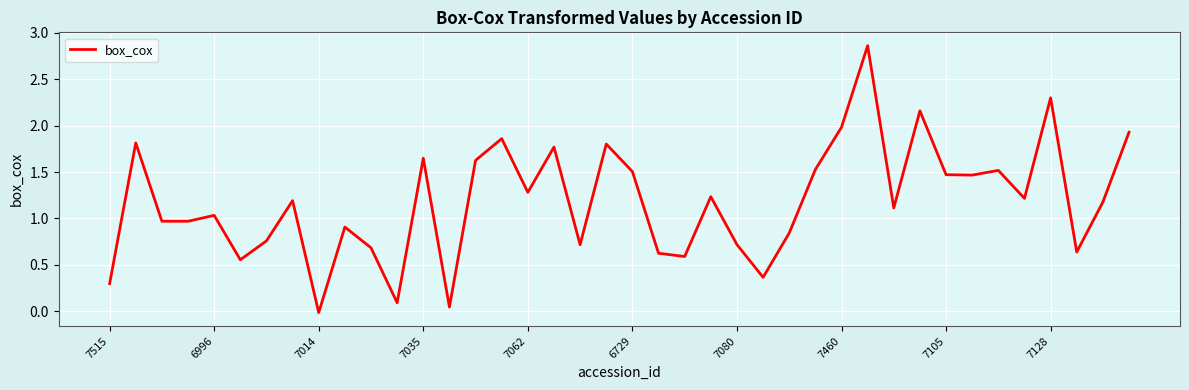

Does the chart have visible grid lines?

Yes